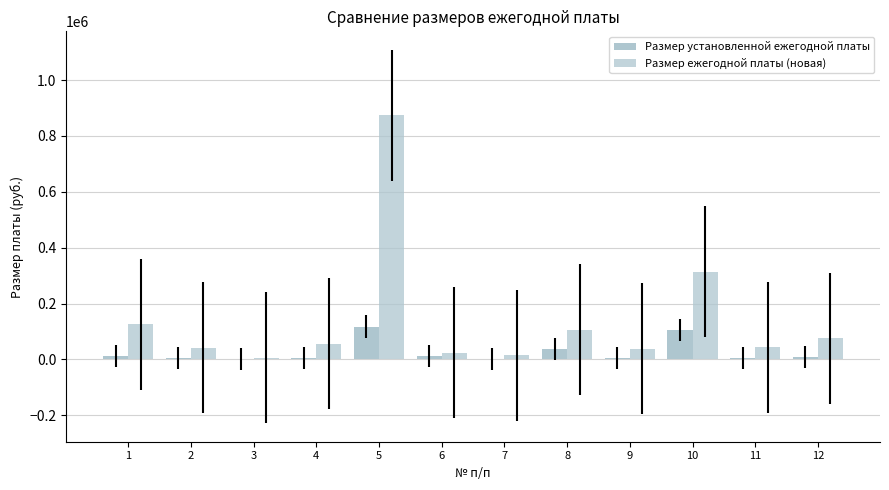

How many categories are shown in the chart?

12